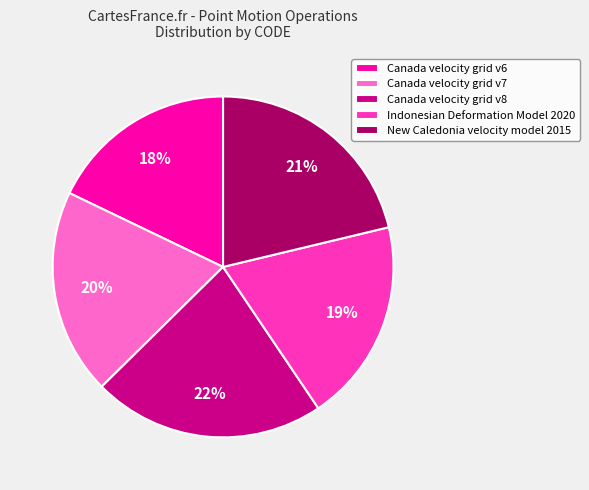

To the nearest percent, what portion does Canada velocity grid v8 represent?

22%